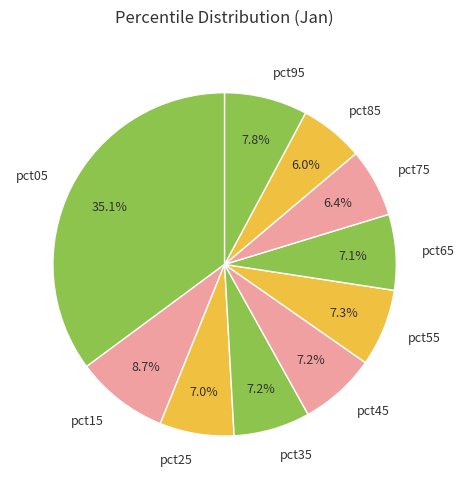

How many slices are in this pie chart?

10